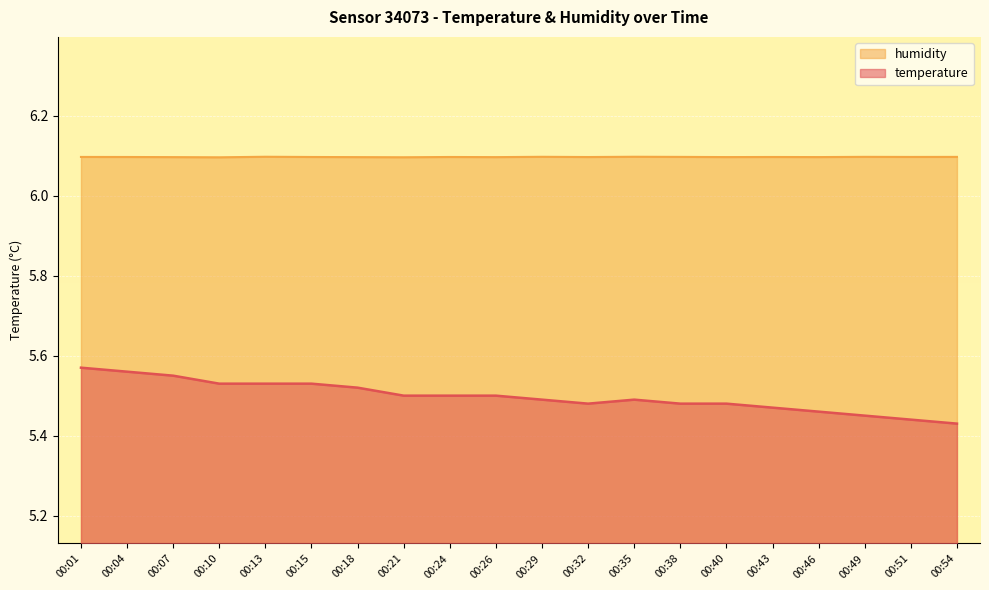

In temperature, how many points are higher than both neighbors (excluding endpoints)?

1